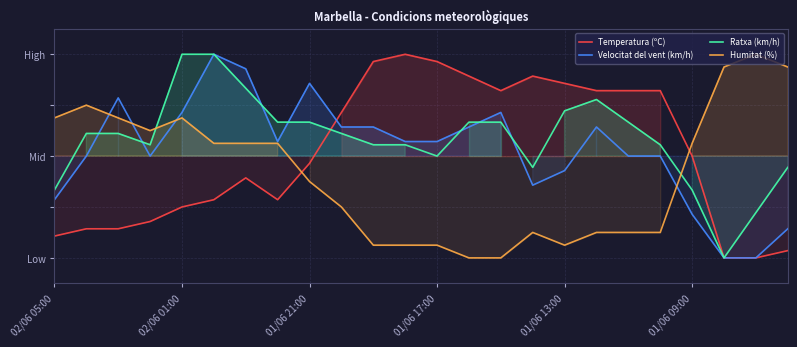

How many data points in Ratxa (km/h) are less than 58?

11